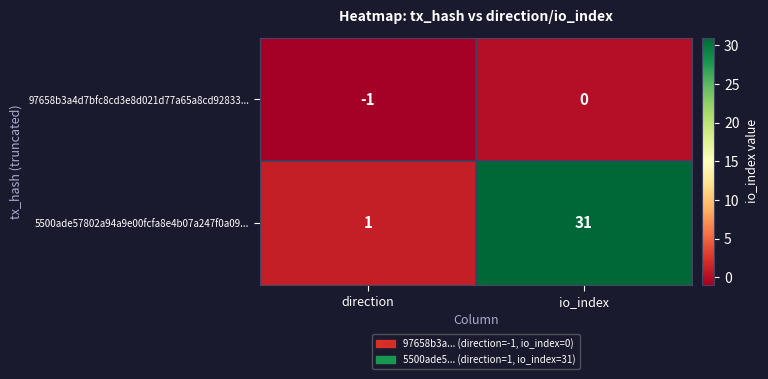

Reading left to right, list all the values displayed in this chart.

97658b3a4d7bfc8cd3e8d021d77a65a8cd92833...: -1	0
5500ade57802a94a9e00fcfa8e4b07a247f0a09...: 1	31